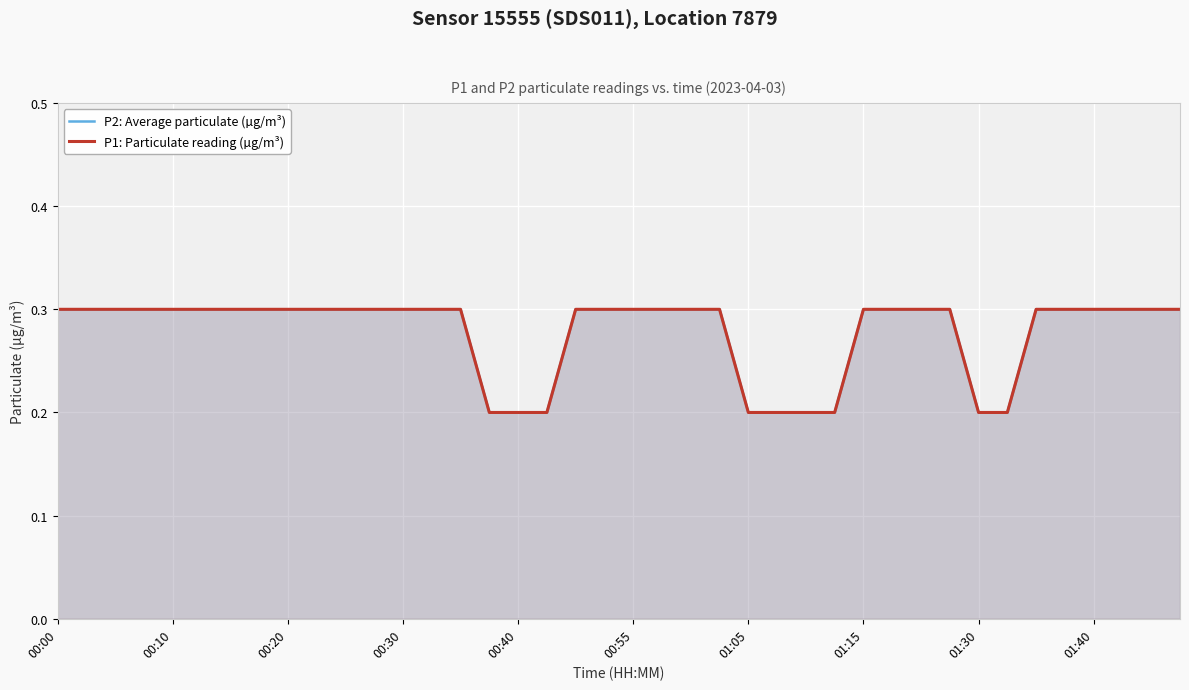

Which category has the highest value in the P2: Average particulate (µg/m³) series?

00:00